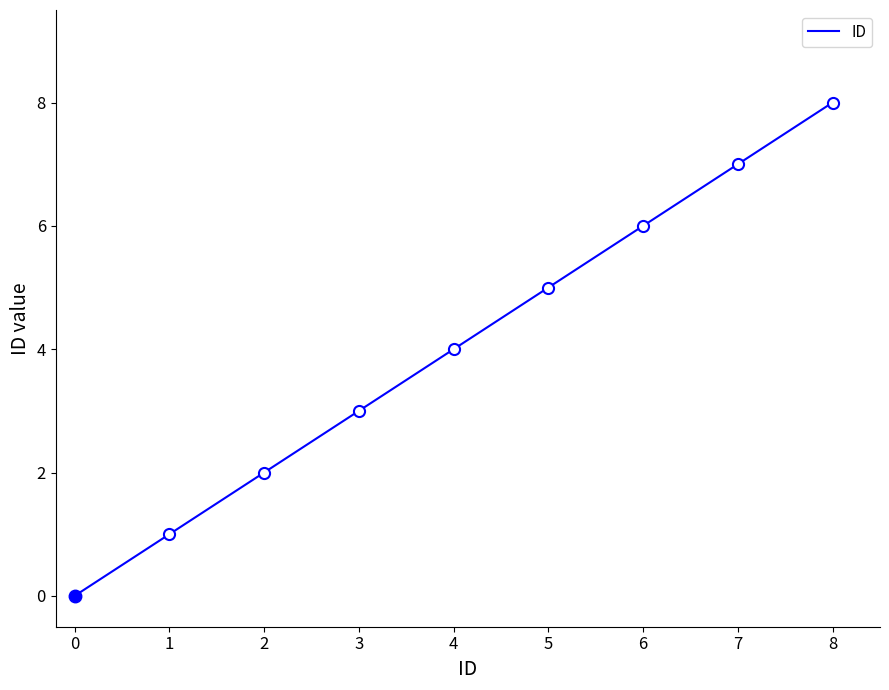

What is the value of the 5th point from the left?

4